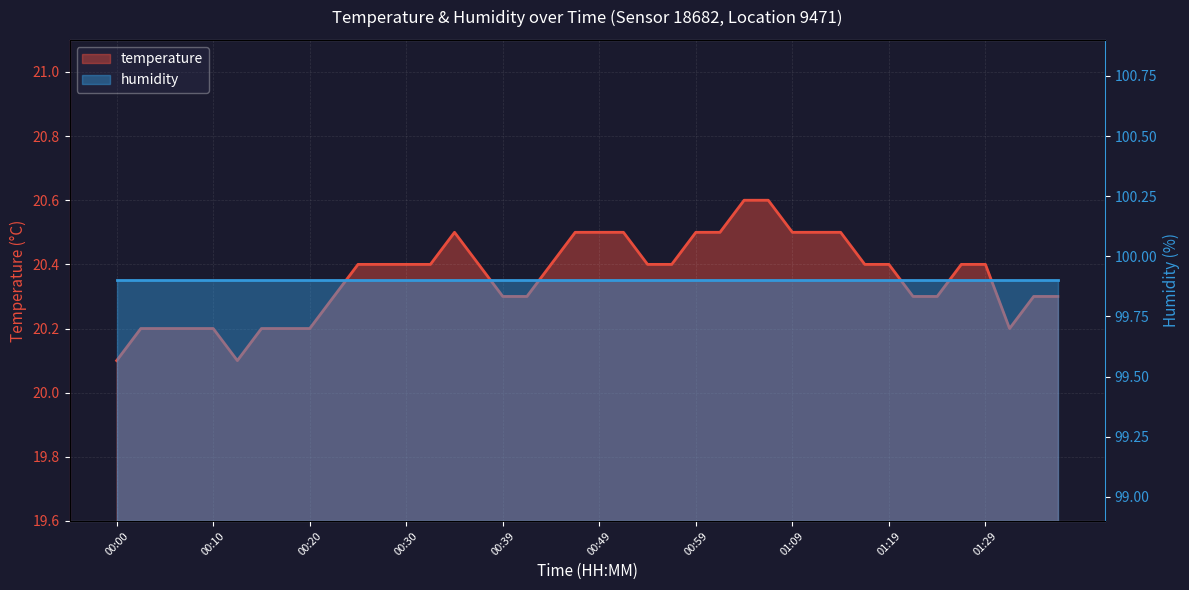

Rank the categories by value from lowest to highest.

00:00, 00:12, 00:02, 00:05, 00:07, 00:10, 00:15, 00:17, 00:20, 01:31, 00:22, 00:39, 00:42, 01:21, 01:24, 01:34, 01:36, 00:25, 00:27, 00:30, 00:32, 00:37, 00:44, 00:54, 00:57, 01:16, 01:19, 01:26, 01:29, 00:34, 00:47, 00:49, 00:52, 00:59, 01:02, 01:09, 01:11, 01:14, 01:04, 01:07